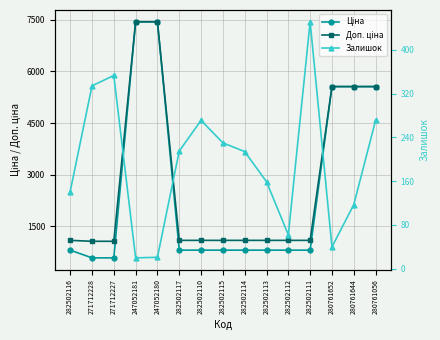

Does the chart have visible grid lines?

Yes